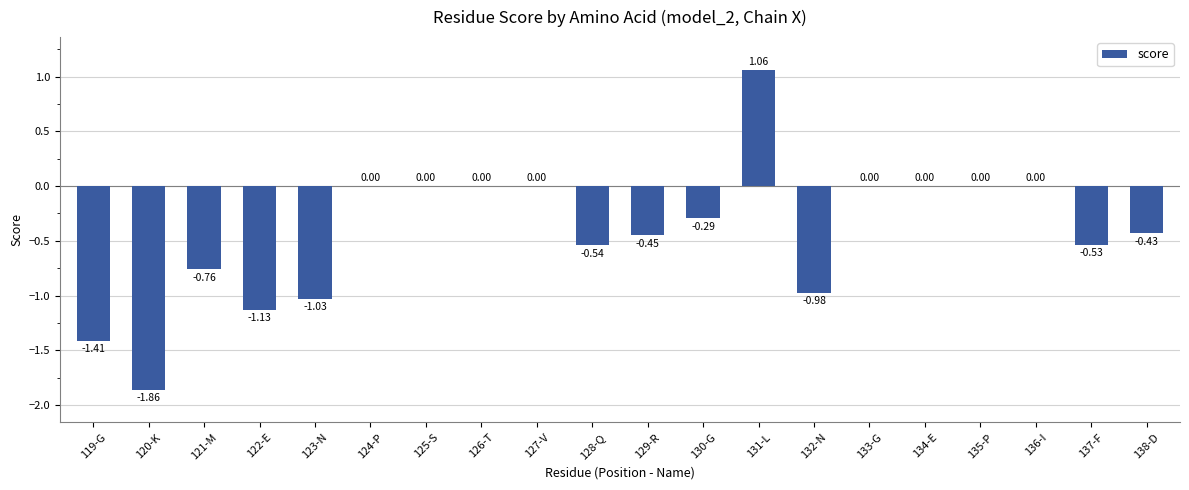

Which has a higher value, 138-D or 129-R?

138-D